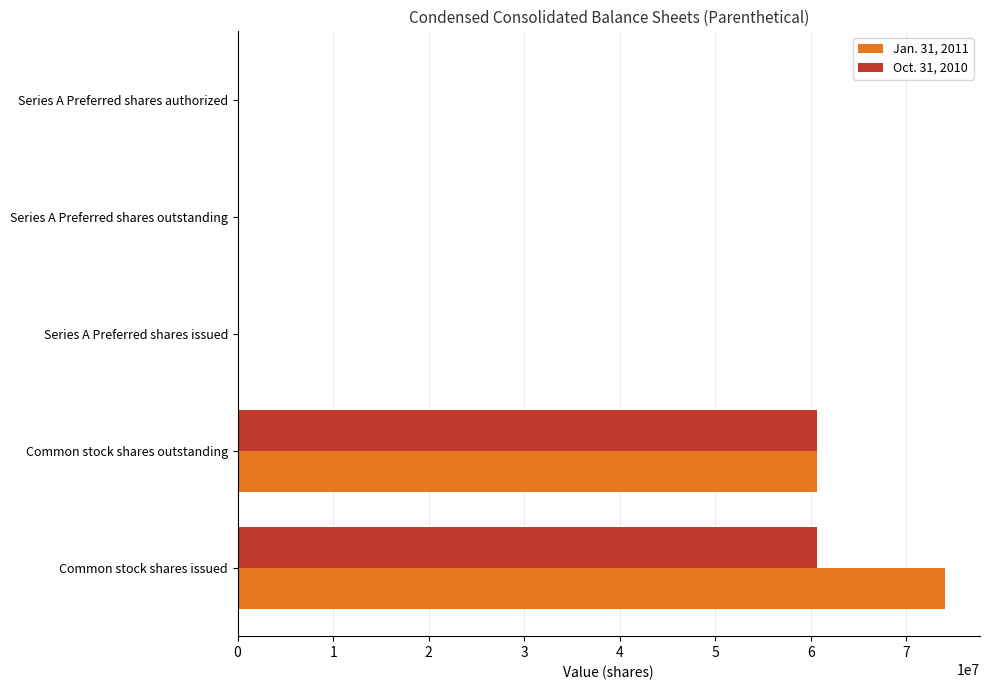

The Jan. 31, 2011 series shows 27531178 at Common stock shares outstanding. True or false?

False